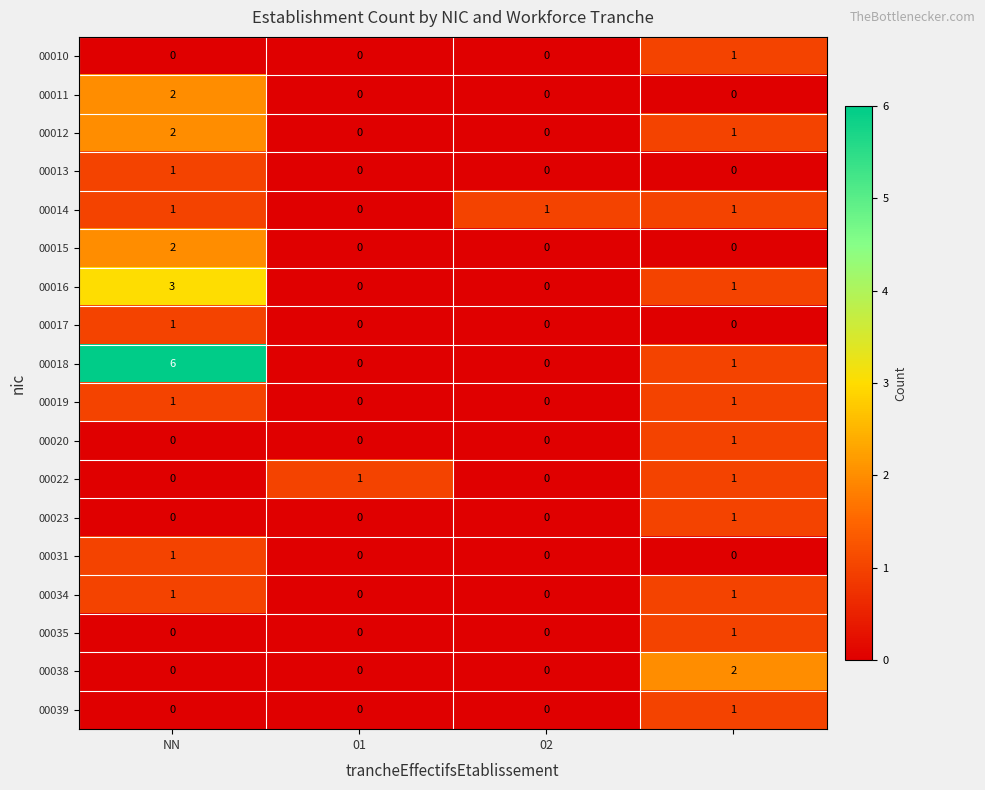

Which series has the largest total across all categories?

00018